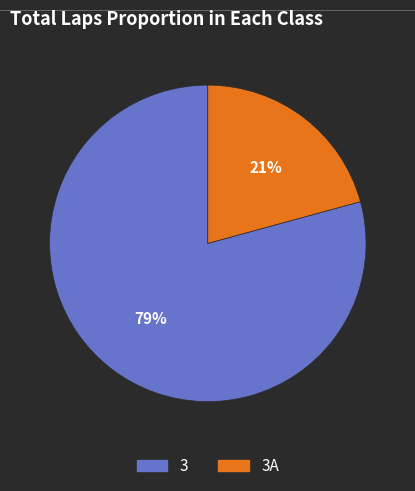

Is there a majority slice in this chart?

Yes